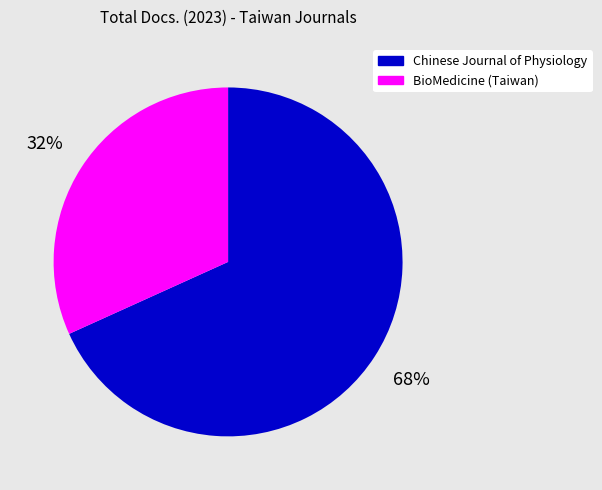

Which slice is the largest?

Chinese Journal of Physiology